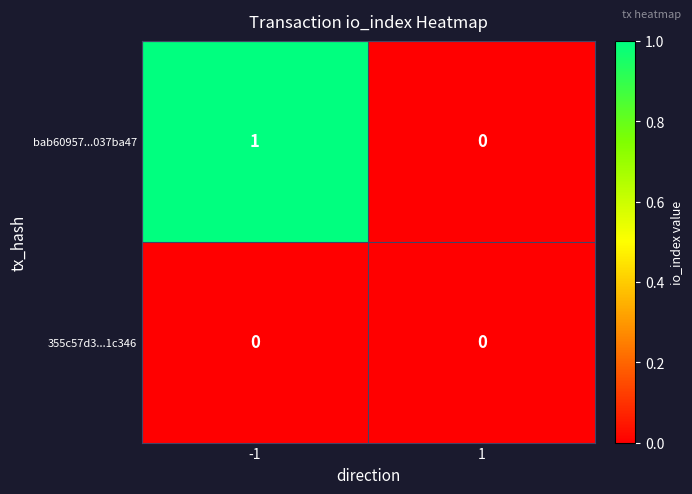

How many data points does each series have?

2